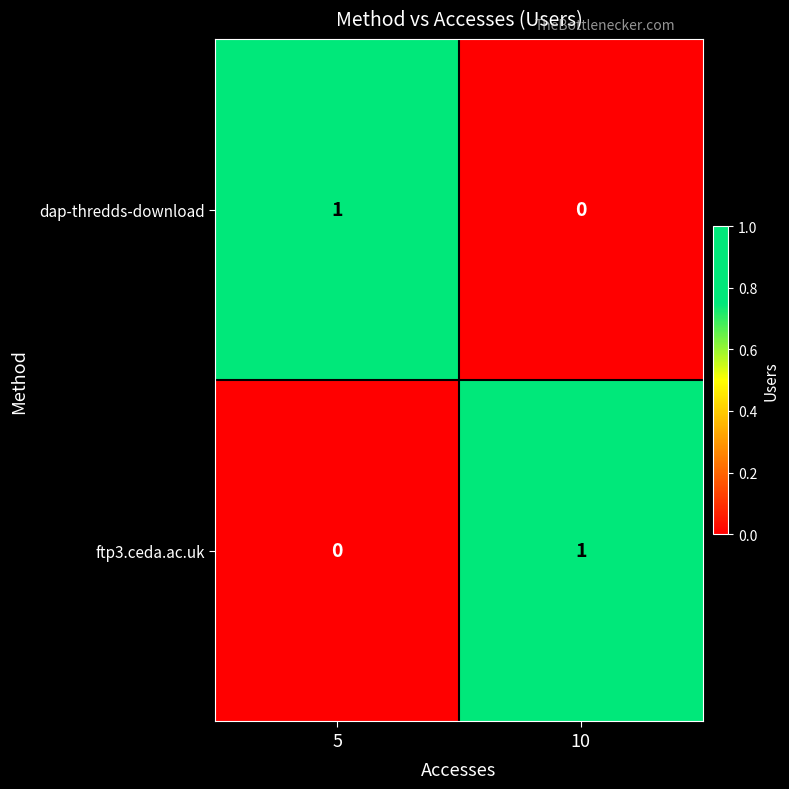

The value of dap-thredds-download at 5 is 1. True or false?

True